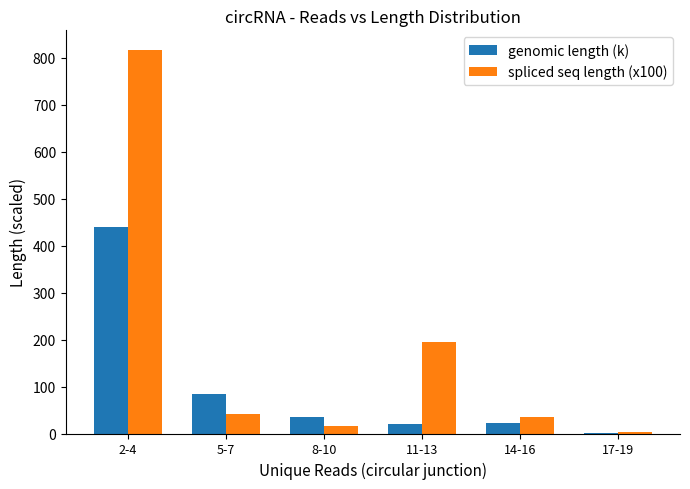

How many groups of bars are there?

6